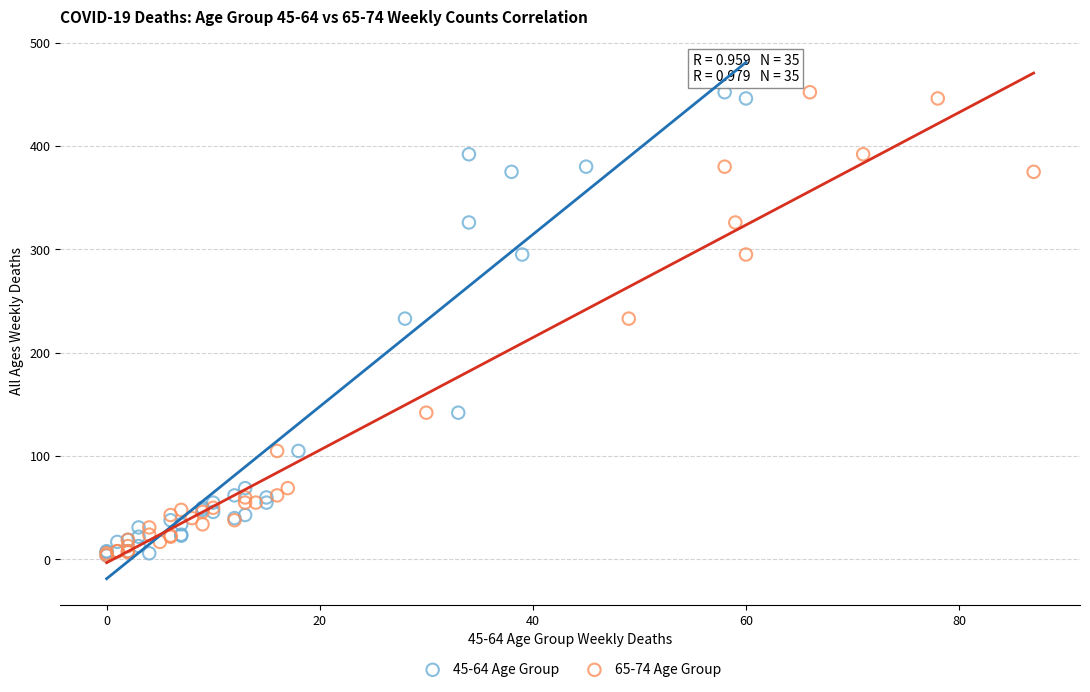

What are all the series names shown in the legend?

45-64 Age Group, 65-74 Age Group